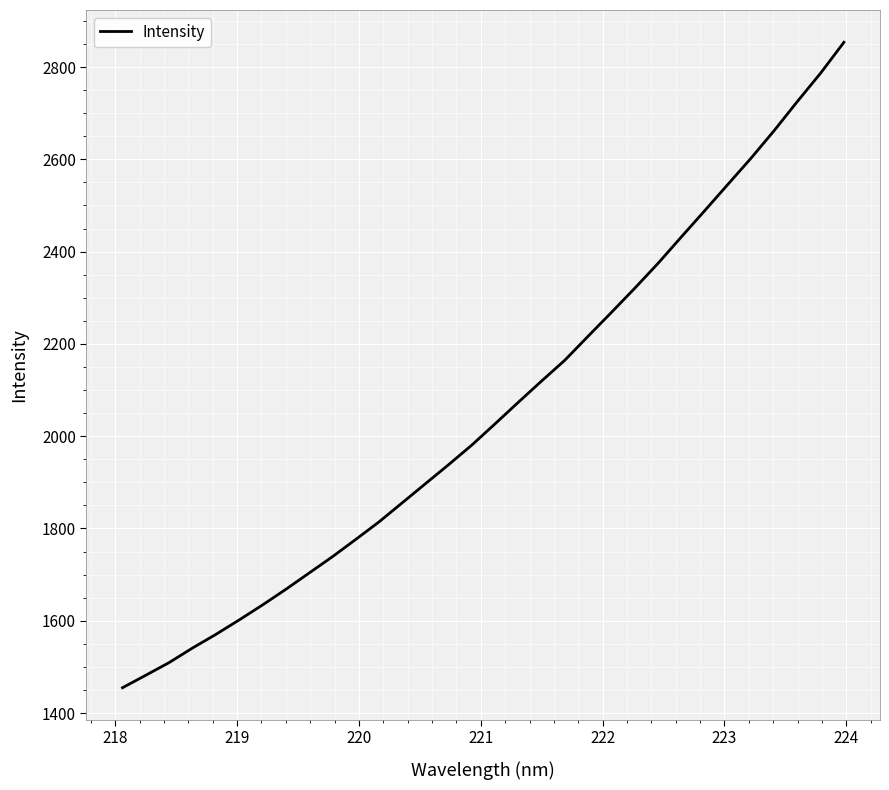

What is the average value?

2056.9